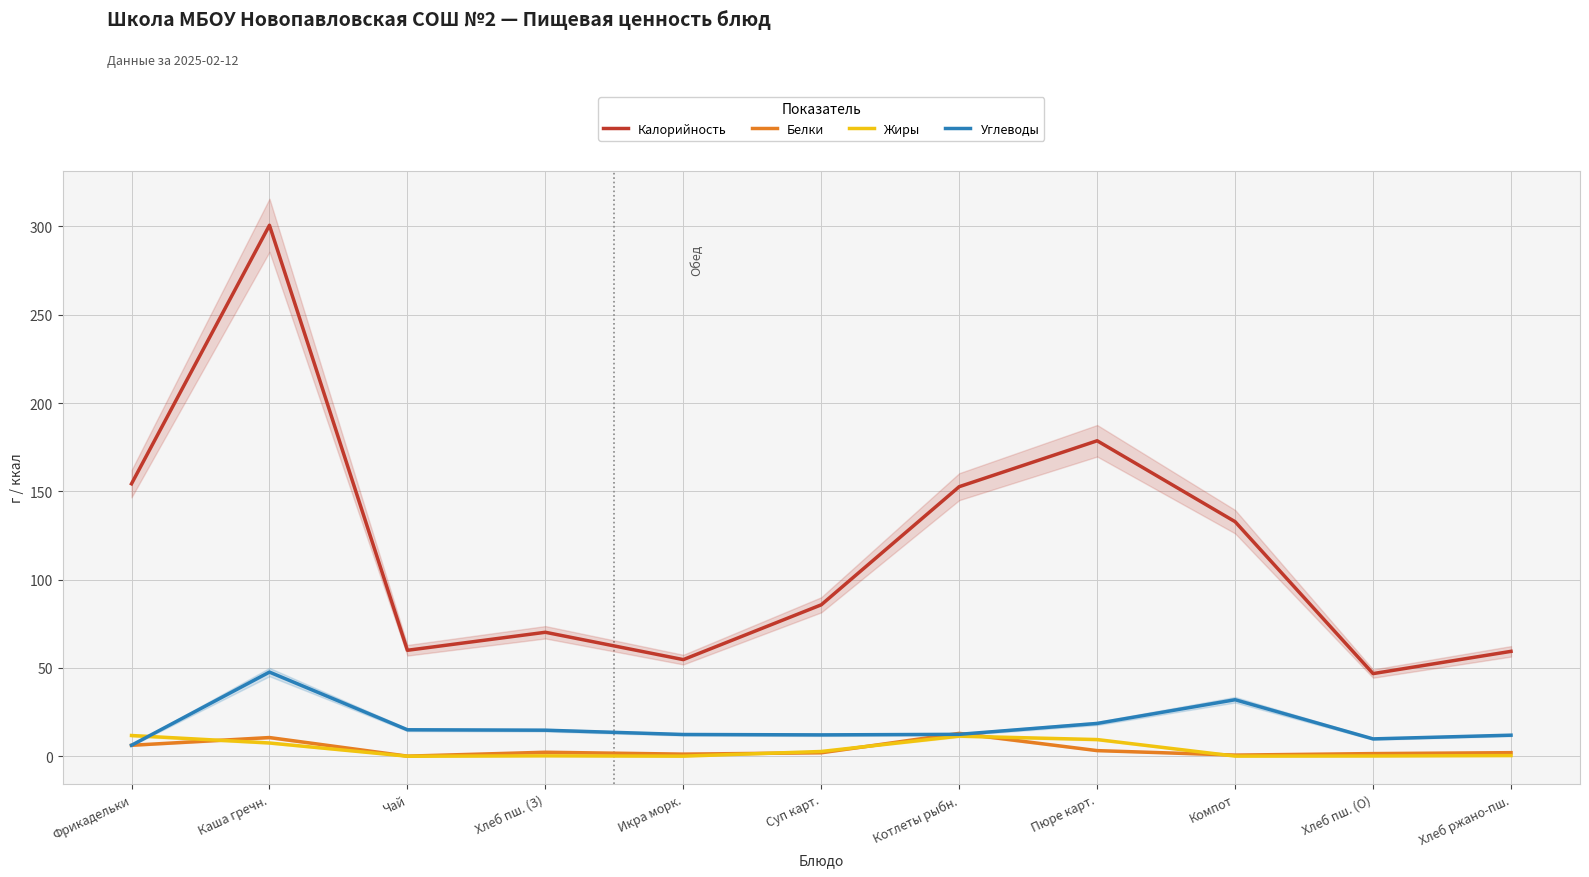

Is it true that Белки equals 10.6 at Каша гречн.?

True